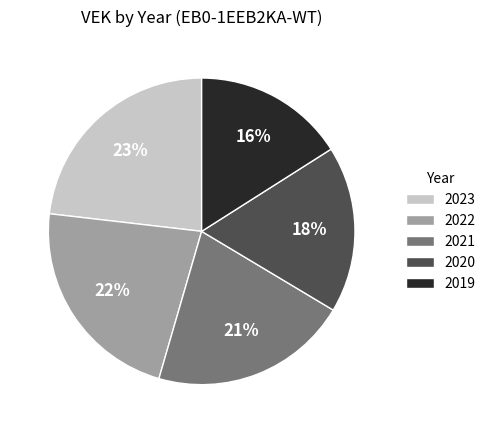

To the nearest percent, what is the combined percentage of 2023 and 2019?

39%